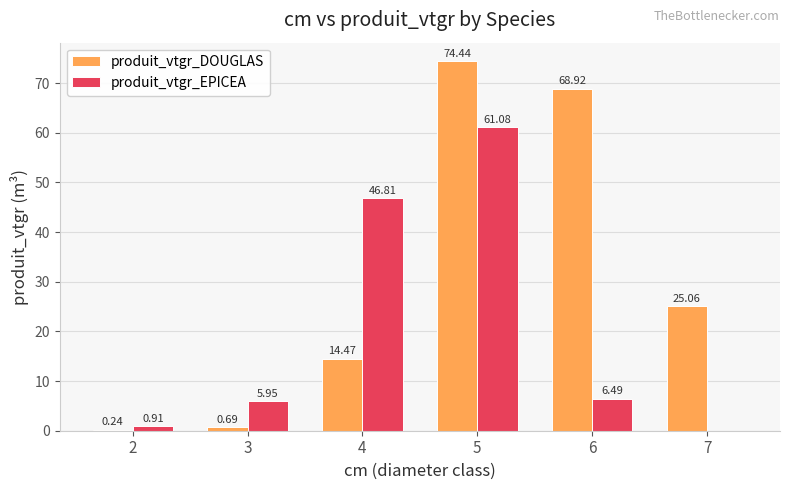

How many groups of bars are there?

6